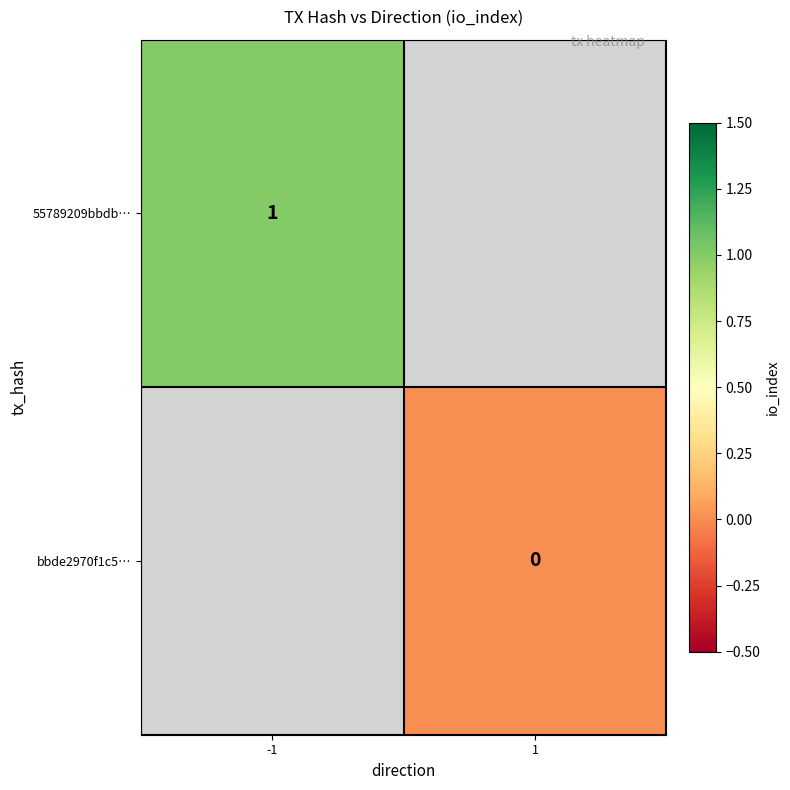

Rank the series at -1 from lowest to highest value.

55789209bbdb…, bbde2970f1c5…